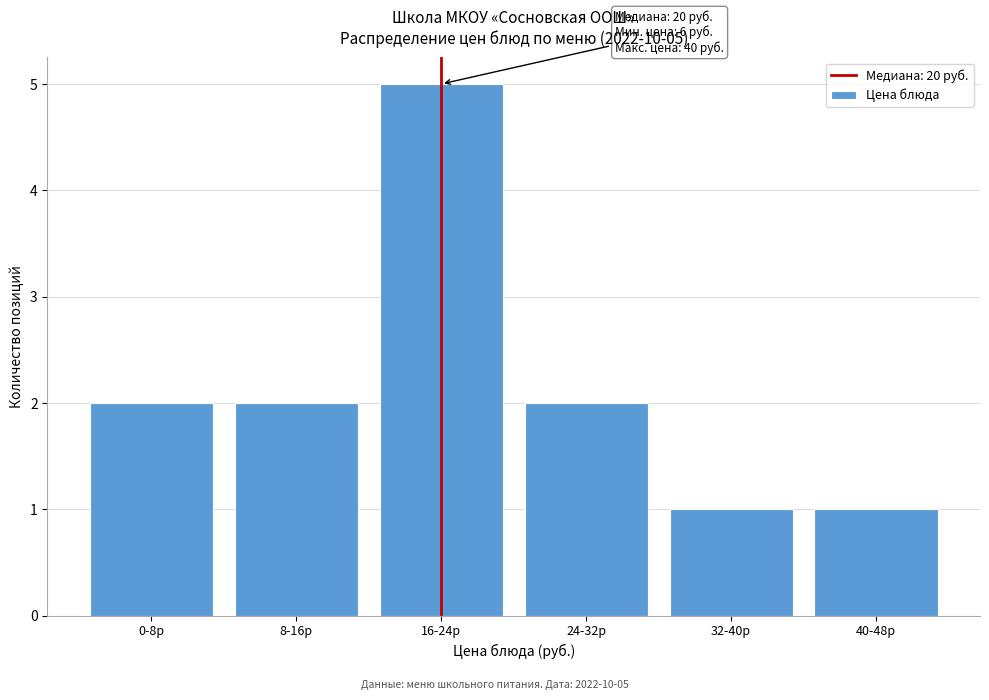

Reading left to right, extract all data points from this chart.

2	2	5	2	1	1